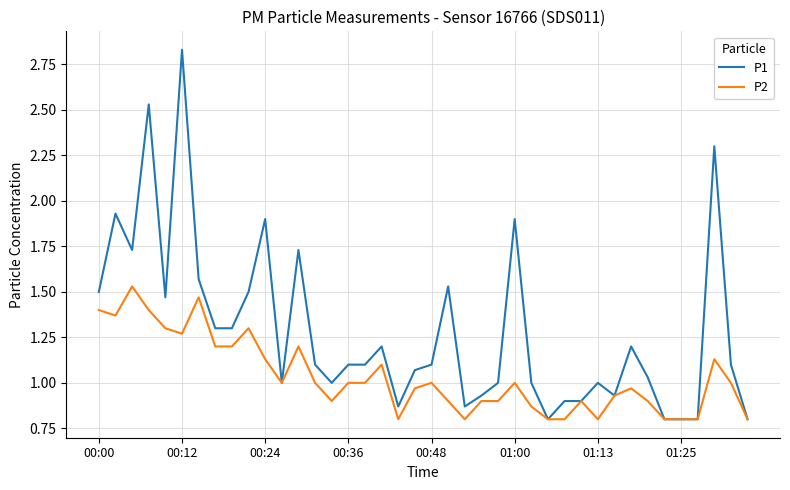

List the series in order of their overall mean, highest first.

P1, P2